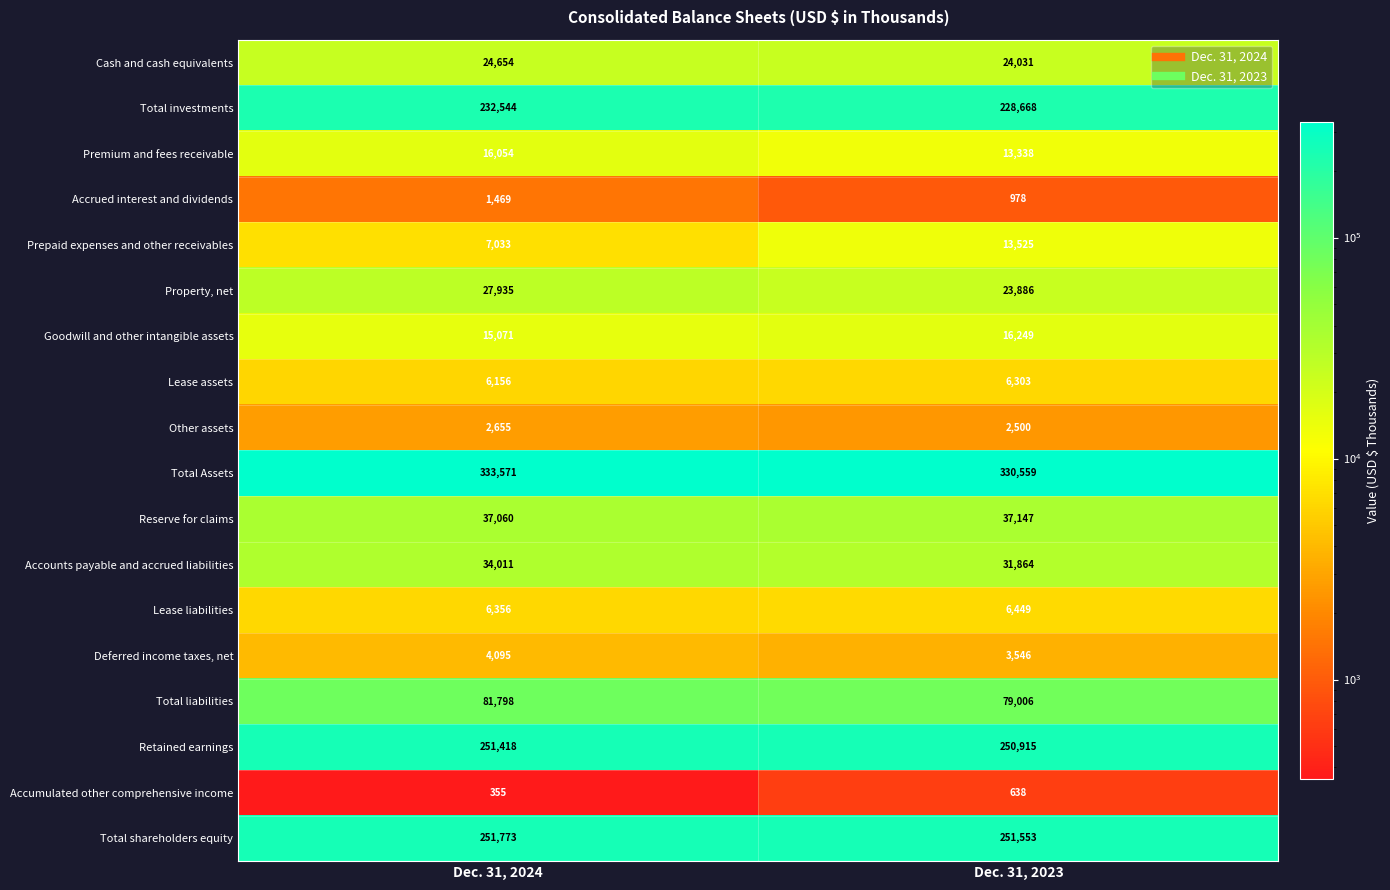

What is the difference between the maximum and minimum values in the Lease liabilities series?

93